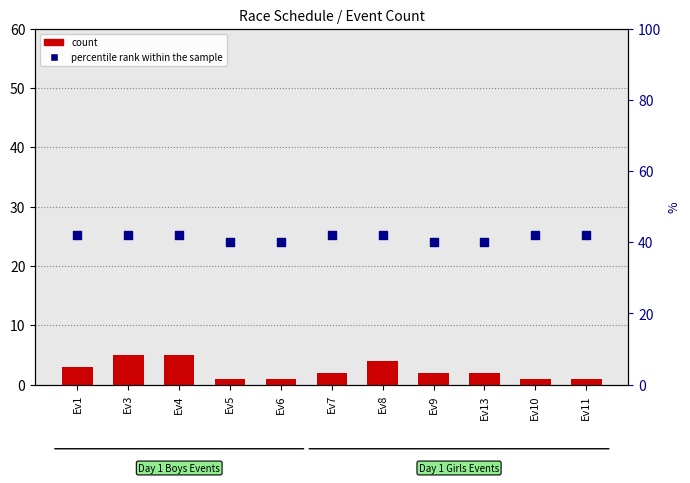

Which series reaches the minimum Y coordinate?

count